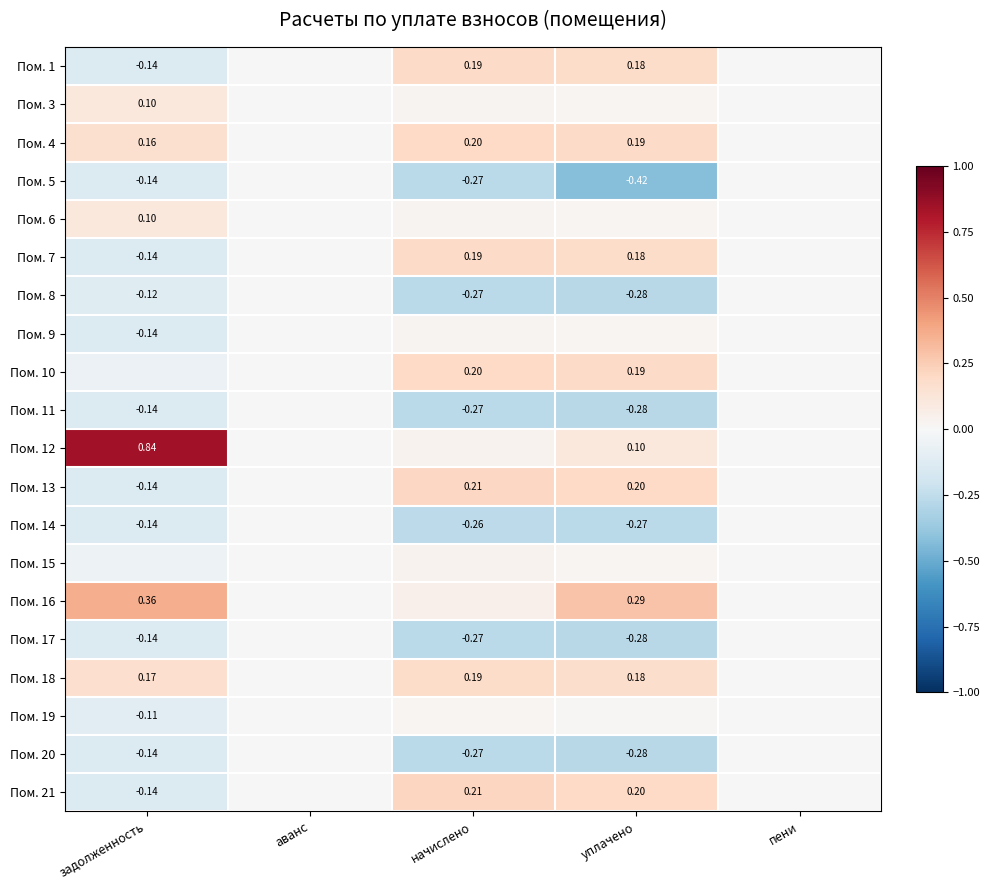

Is the value of Пом. 13 at задолженность greater than the value of Пом. 4 at задолженность?

No